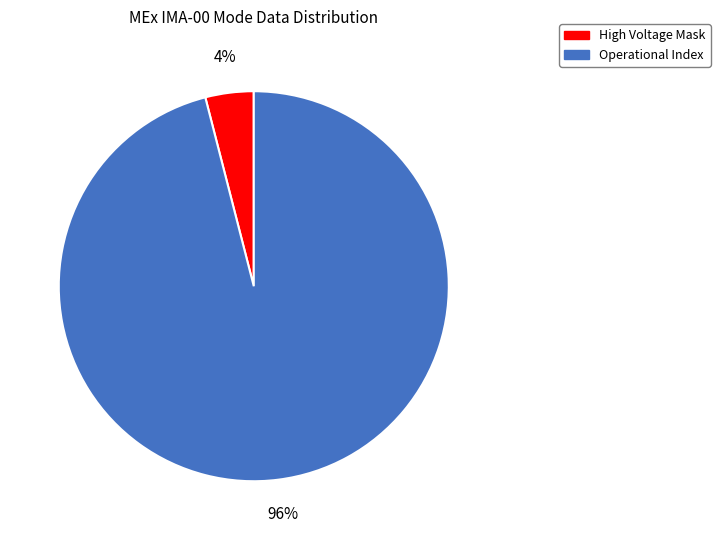

Does any single category account for the majority?

Yes